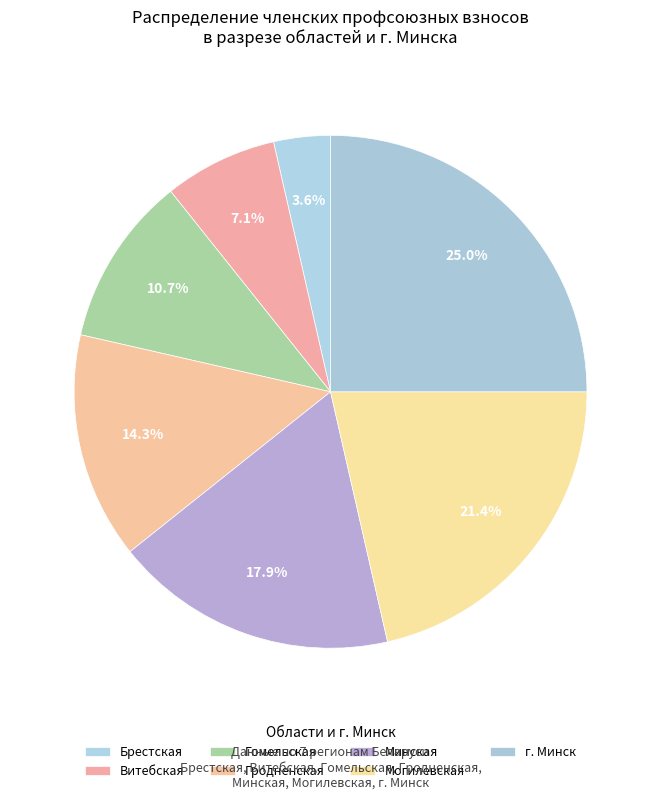

Which slice is the largest?

г. Минск